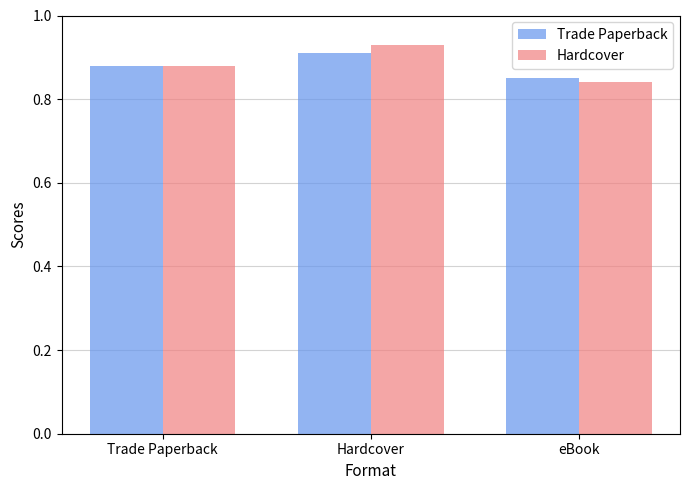

Is the value of Hardcover at Trade Paperback greater than the value of Trade Paperback at Hardcover?

No